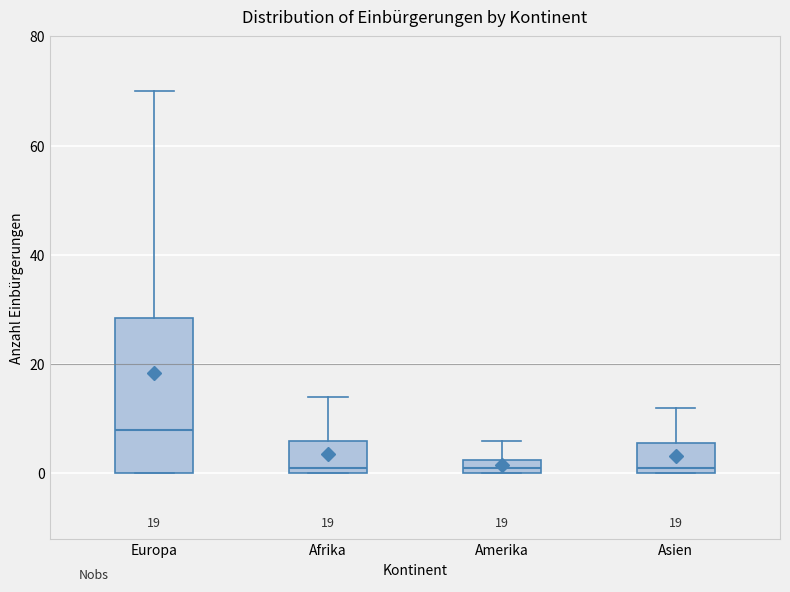

Which box has the highest median line?

Europa